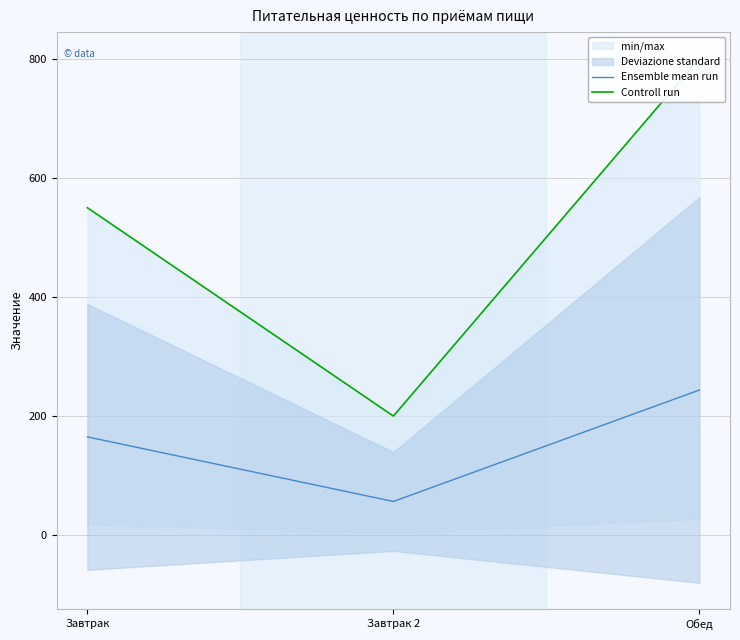

Rank the series by their average value, from highest to lowest.

Controll run, Ensemble mean run